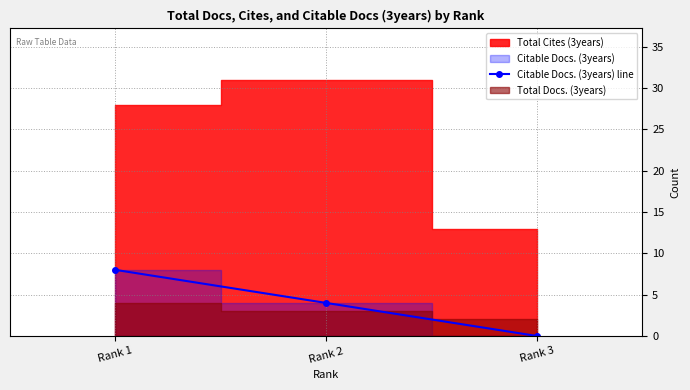

How many values in Citable Docs. (3years) line are above zero?

2